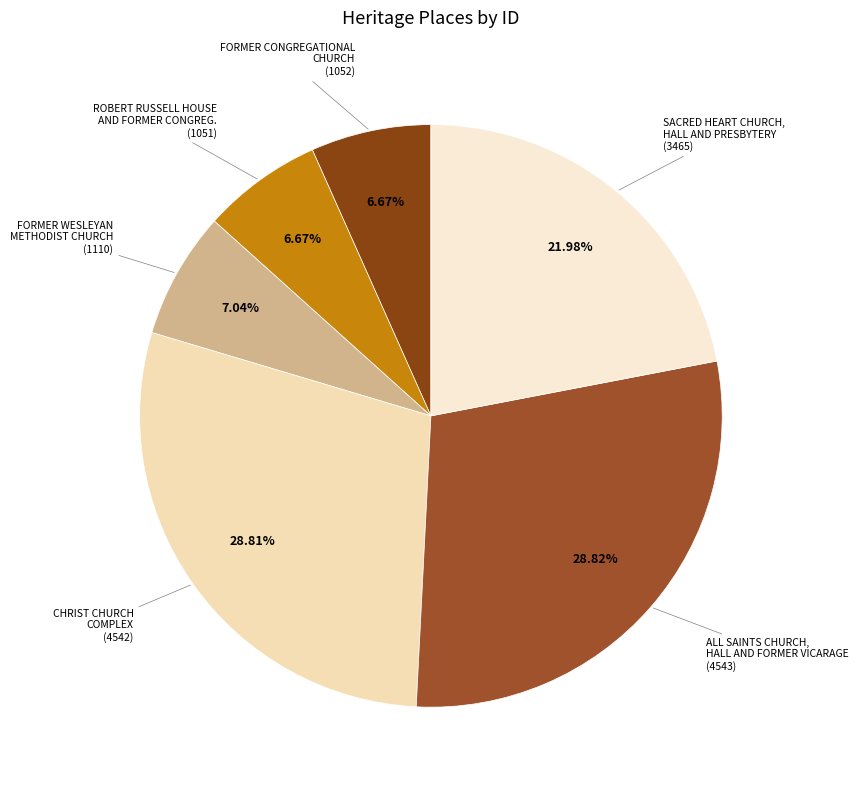

True or false: CHRIST CHURCH COMPLEX accounts for 29% of the total.

True